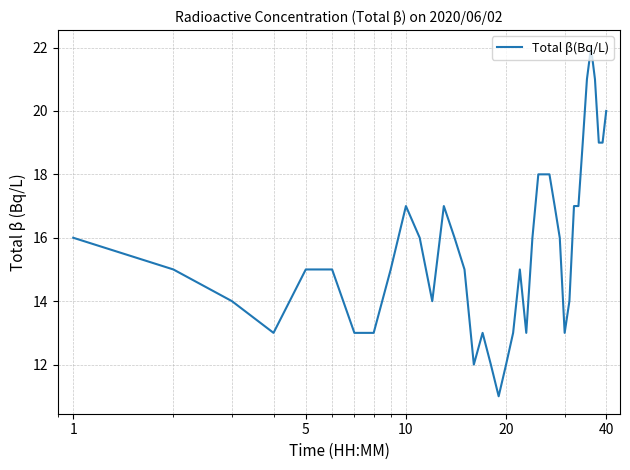

What is the maximum value shown in the chart?

22